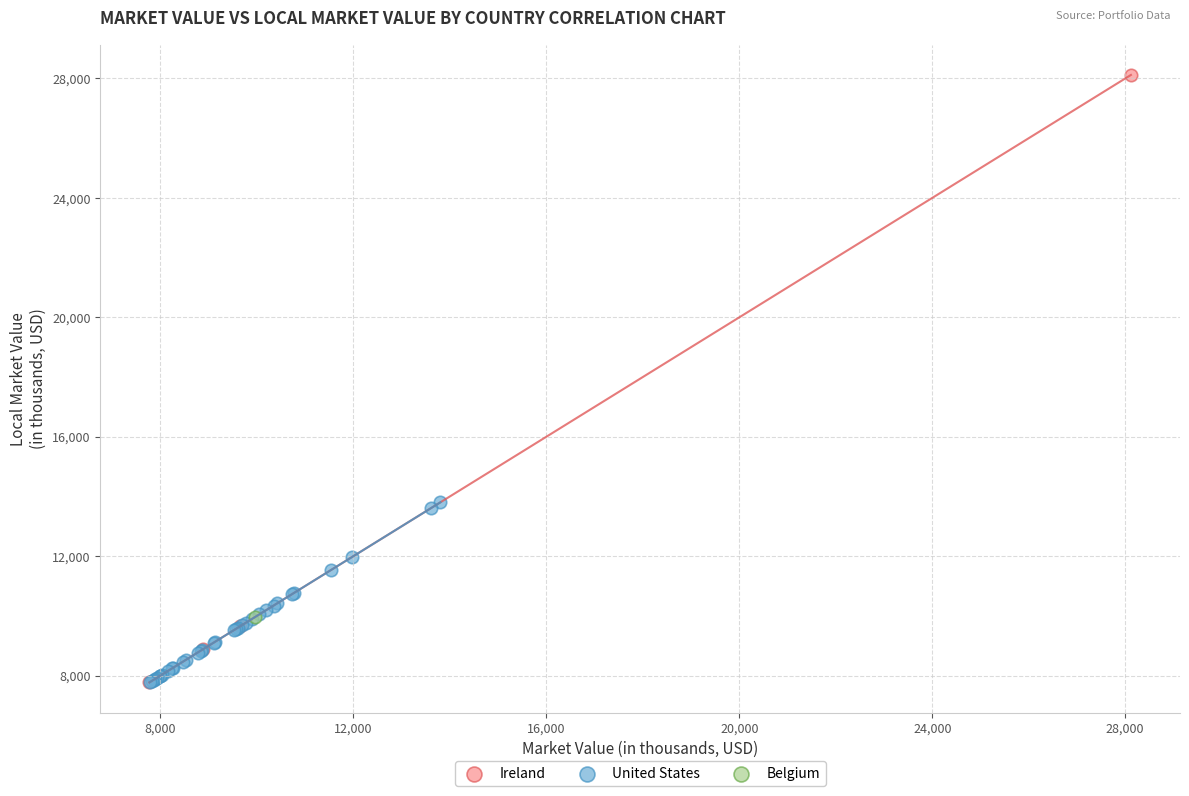

What are all the series names shown in the legend?

Ireland, United States, Belgium